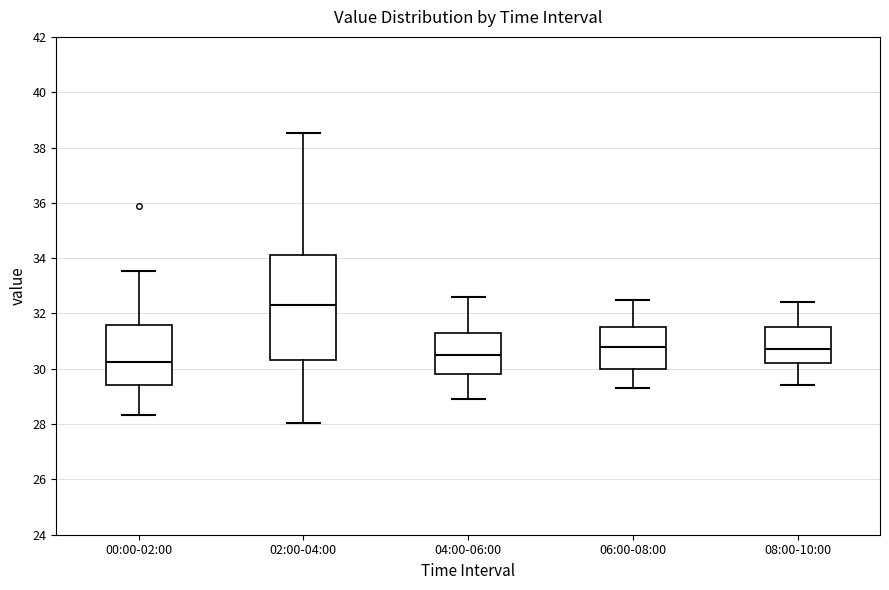

Which box has the highest median line?

02:00-04:00